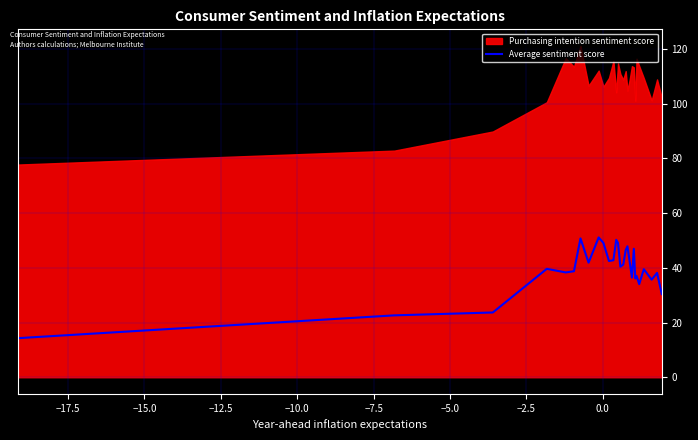

What is the lowest value of the Average sentiment score series?

14.3